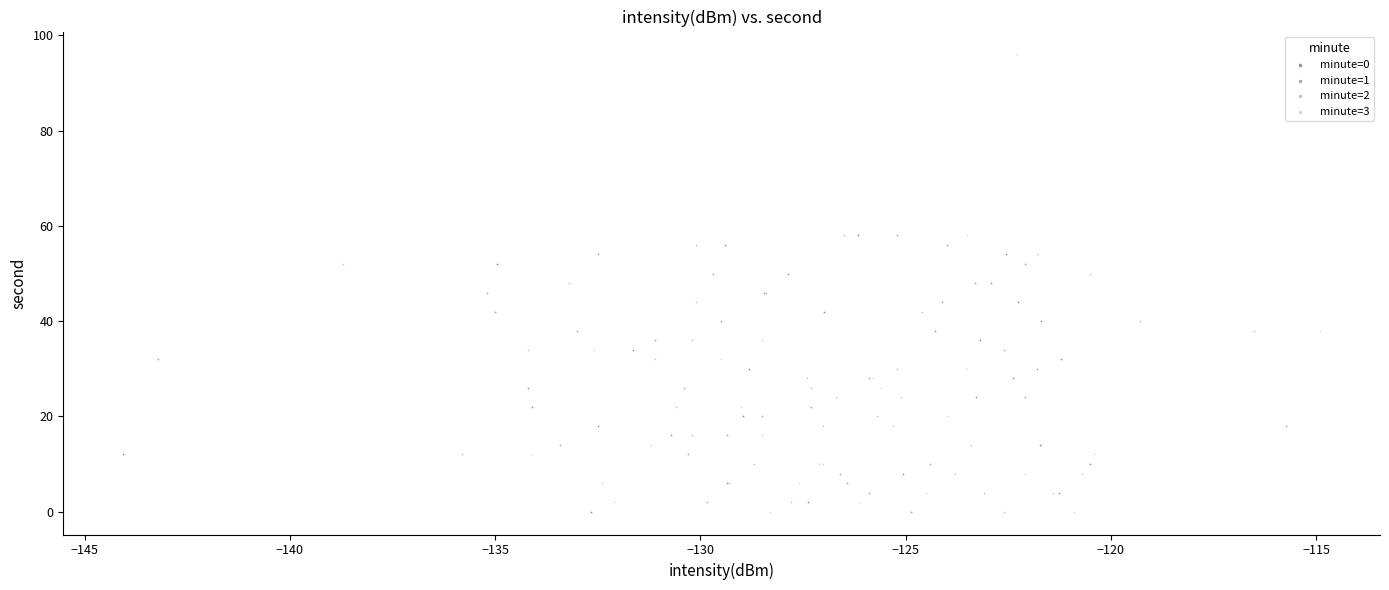

Which series has the largest Y range (max minus min)?

minute=3